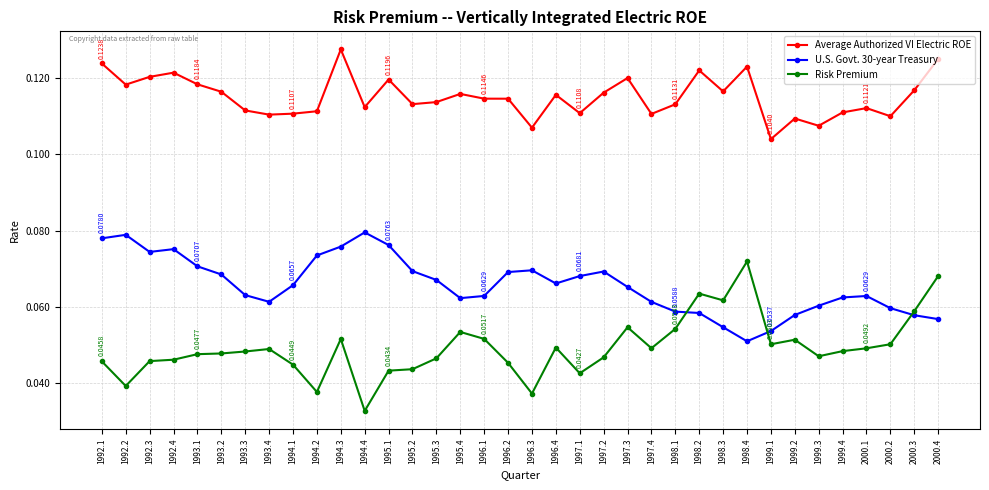

Rank the series by their maximum value, from lowest to highest.

Risk Premium, U.S. Govt. 30-year Treasury, Average Authorized VI Electric ROE